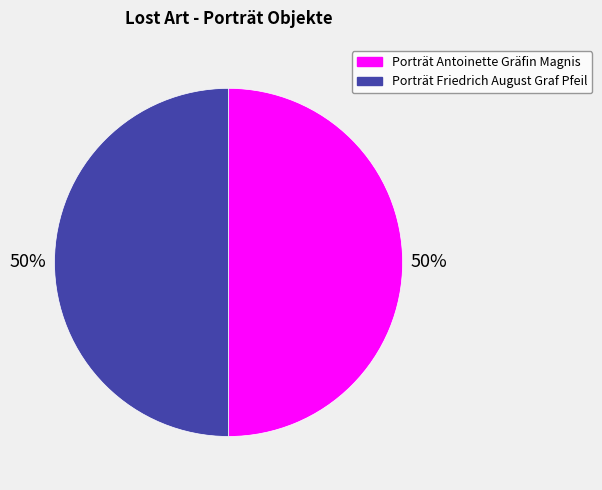

Approximately how many times larger is the value at Porträt Friedrich August Graf Pfeil compared to Porträt Antoinette Gräfin Magnis?

1.0